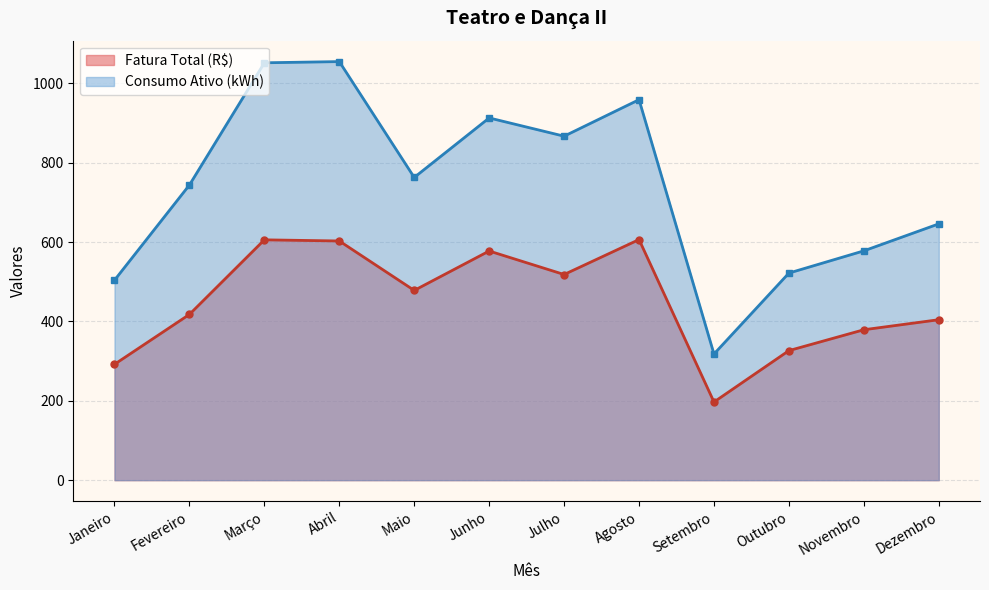

What position from the right is Dezembro?

1